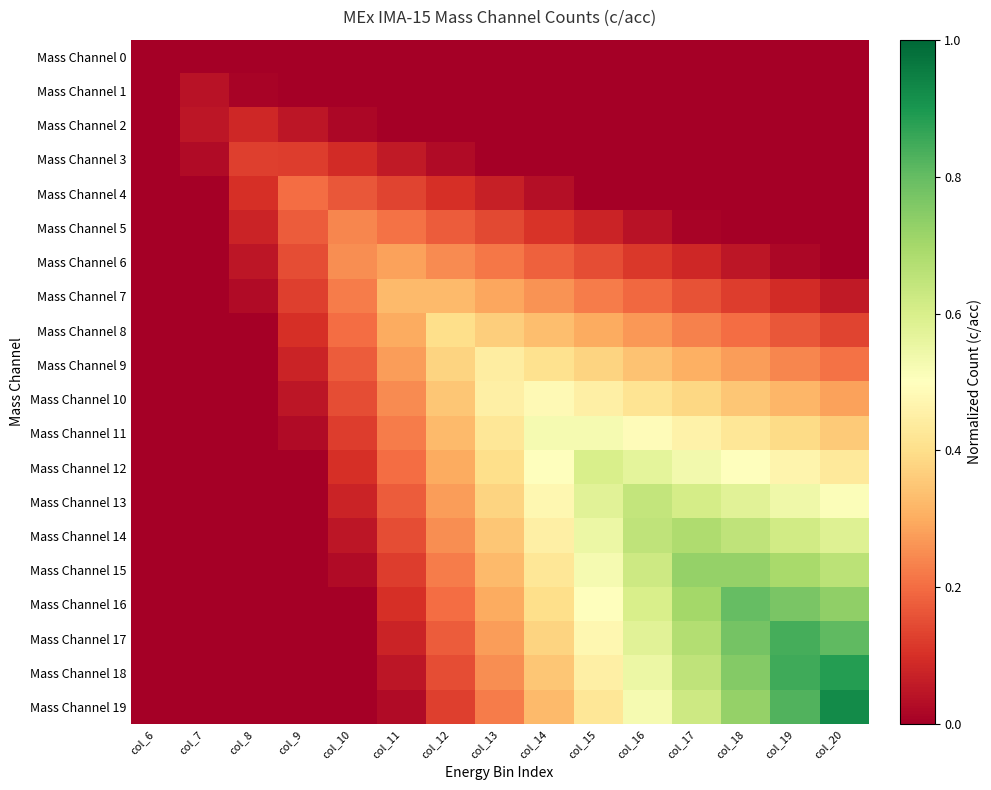

What is the spread (max minus min) of values at col_8?

0.1